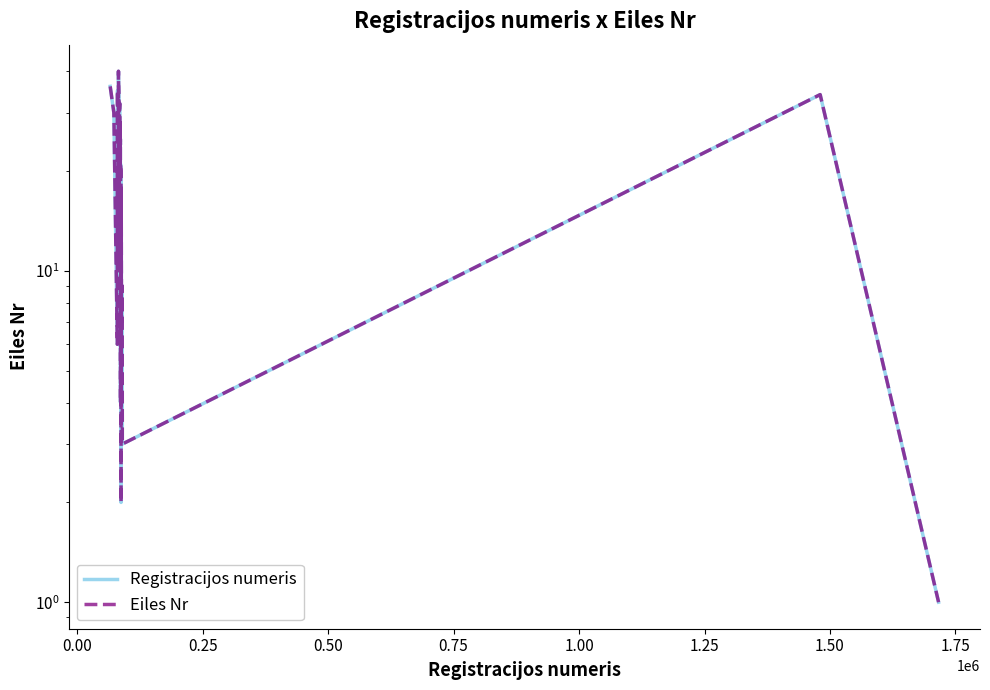

What is the average value of the Eiles Nr series?

20